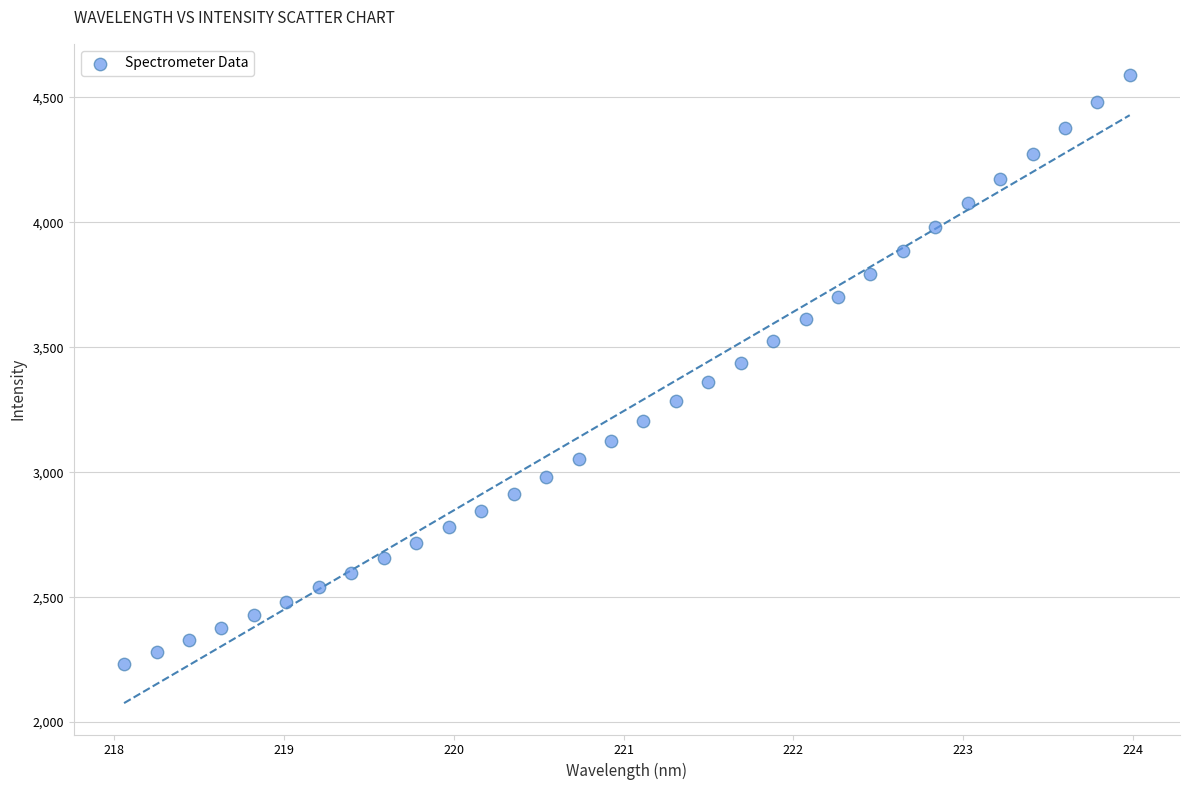

What is the range of X values (max minus min)?

5.9